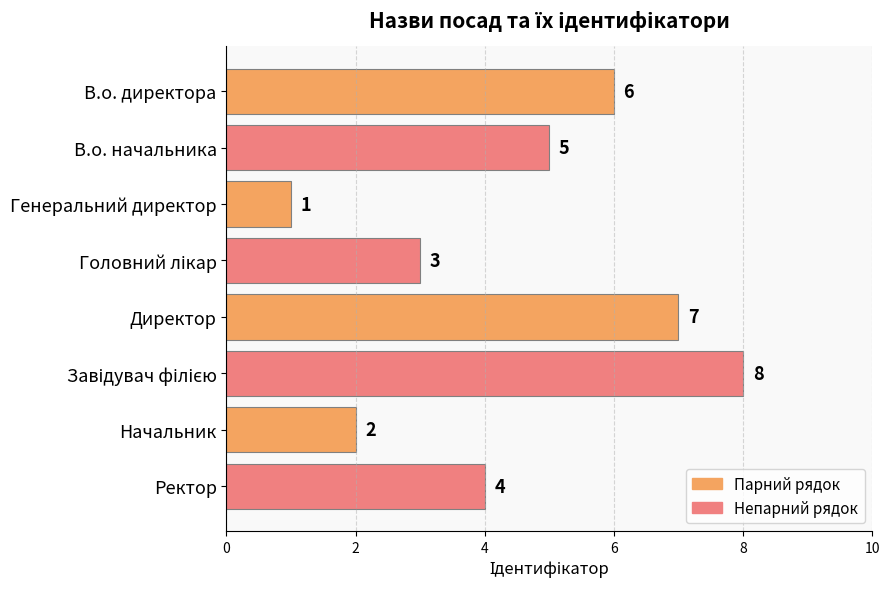

What is the approximate value at В.о. начальника?

5